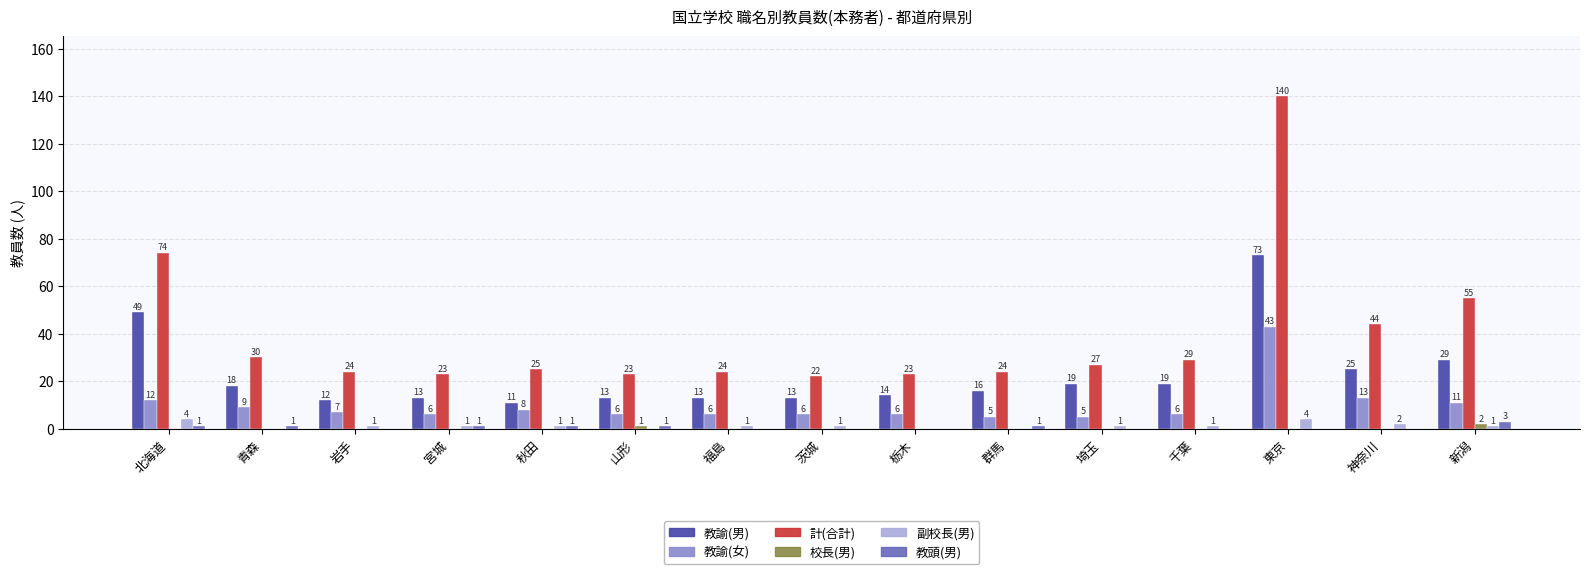

Reading left to right, what are all the values shown in this chart?

教諭(男): 49	18	12	13	11	13	13	13	14	16	19	19	73	25	29
教諭(女): 12	9	7	6	8	6	6	6	6	5	5	6	43	13	11
計(合計): 74	30	24	23	25	23	24	22	23	24	27	29	140	44	55
校長(男): 0	0	0	0	0	1	0	0	0	0	0	0	0	0	2
副校長(男): 4	0	1	1	1	0	1	1	0	0	1	1	4	2	1
教頭(男): 1	1	0	1	1	1	0	0	0	1	0	0	0	0	3